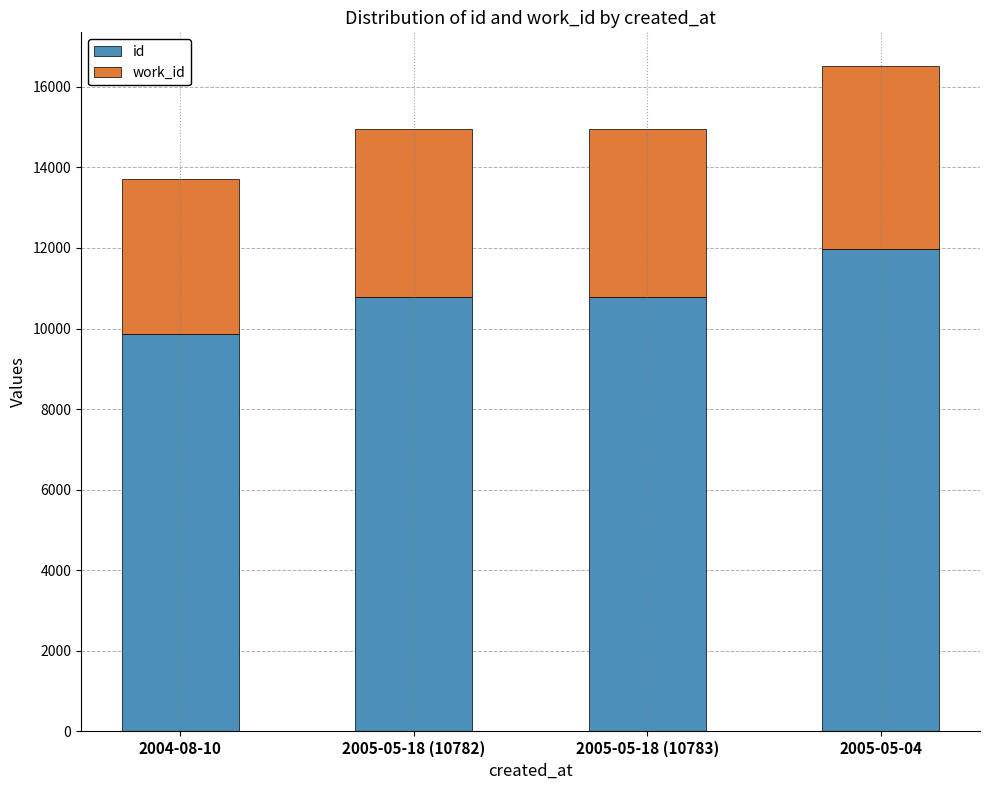

What are all the series names shown in the legend?

id, work_id